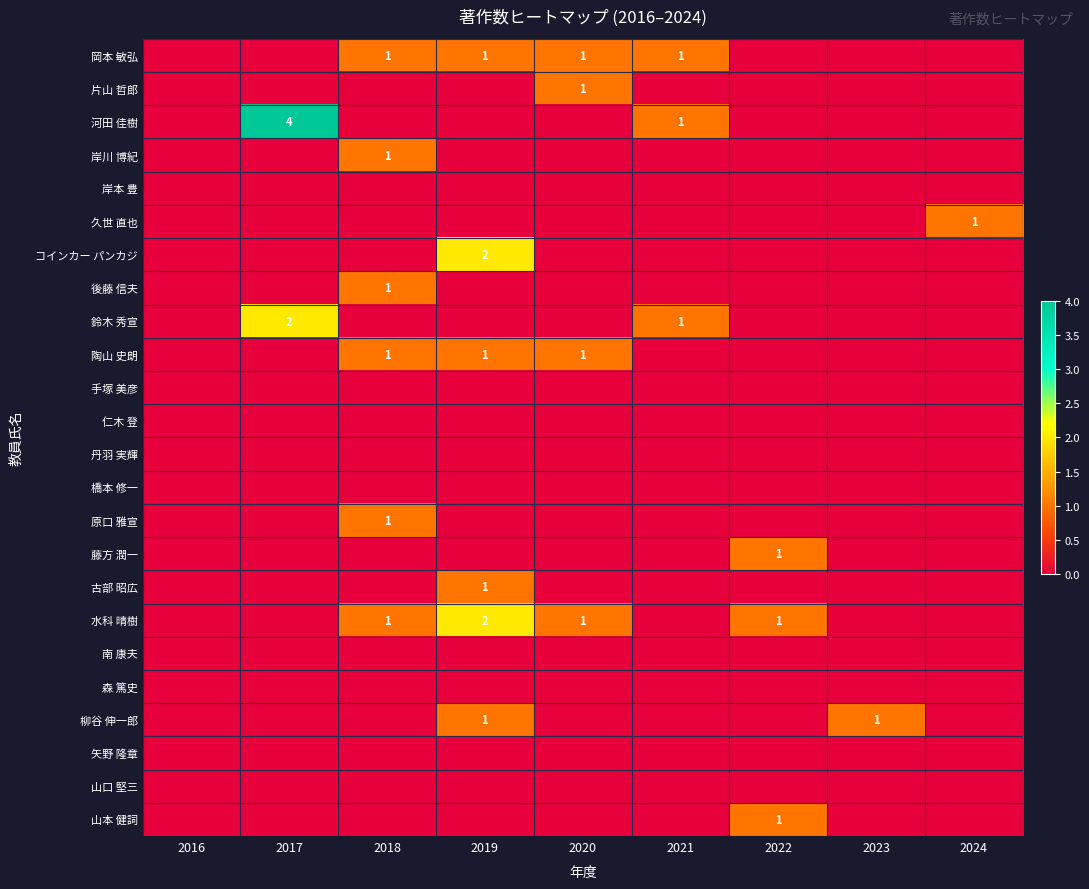

How many distinct data groups are displayed?

24